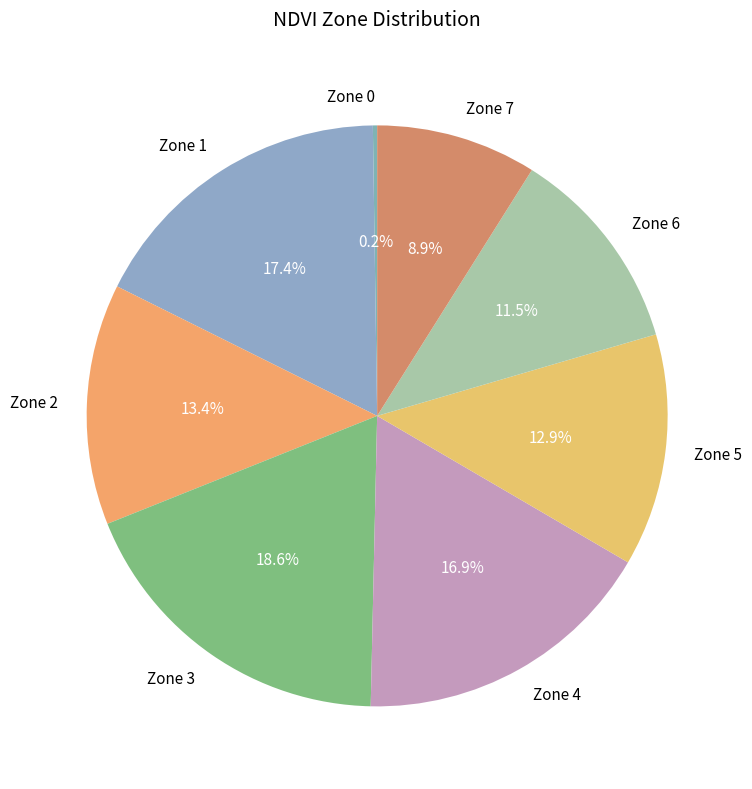

True or false: Zone 4 accounts for 17% of the total.

True